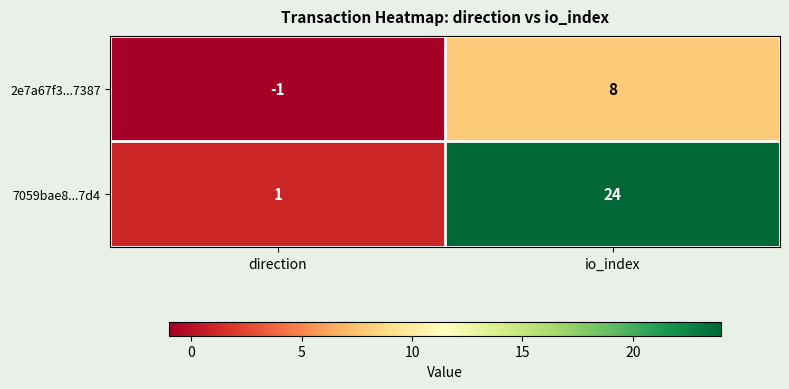

How many categories are shown in the chart?

2